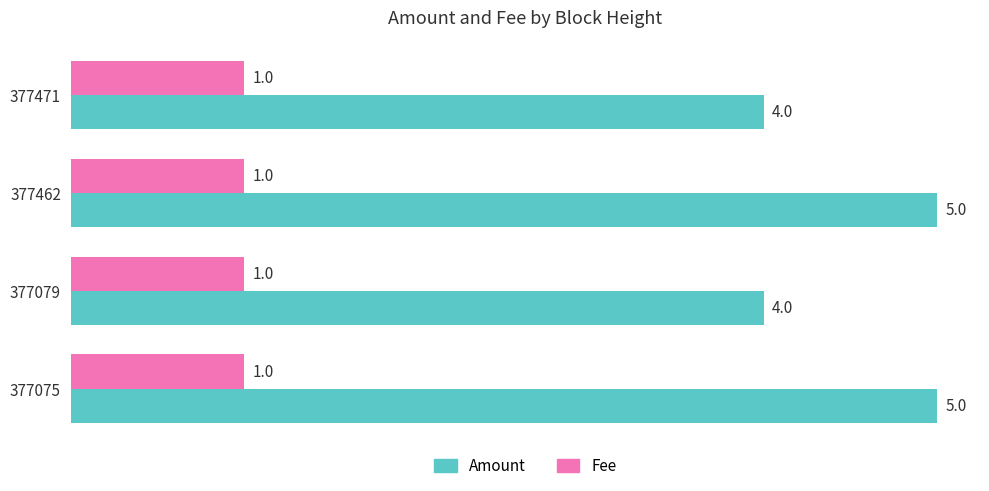

How many categories are shown in the chart?

4